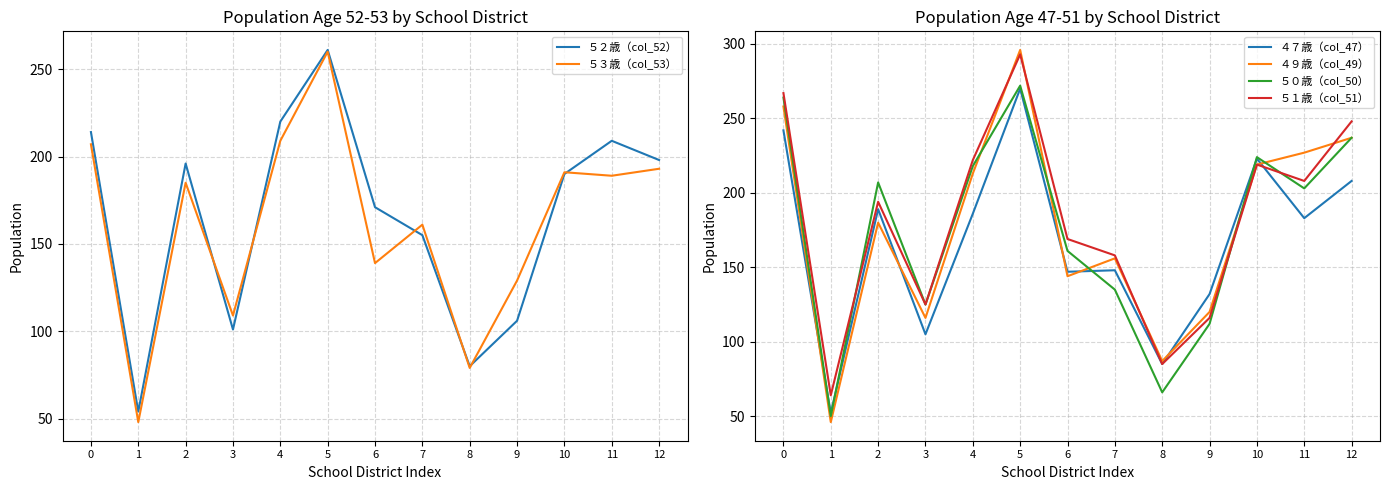

What is the lowest value of the ５３歳（col_53） series?

48